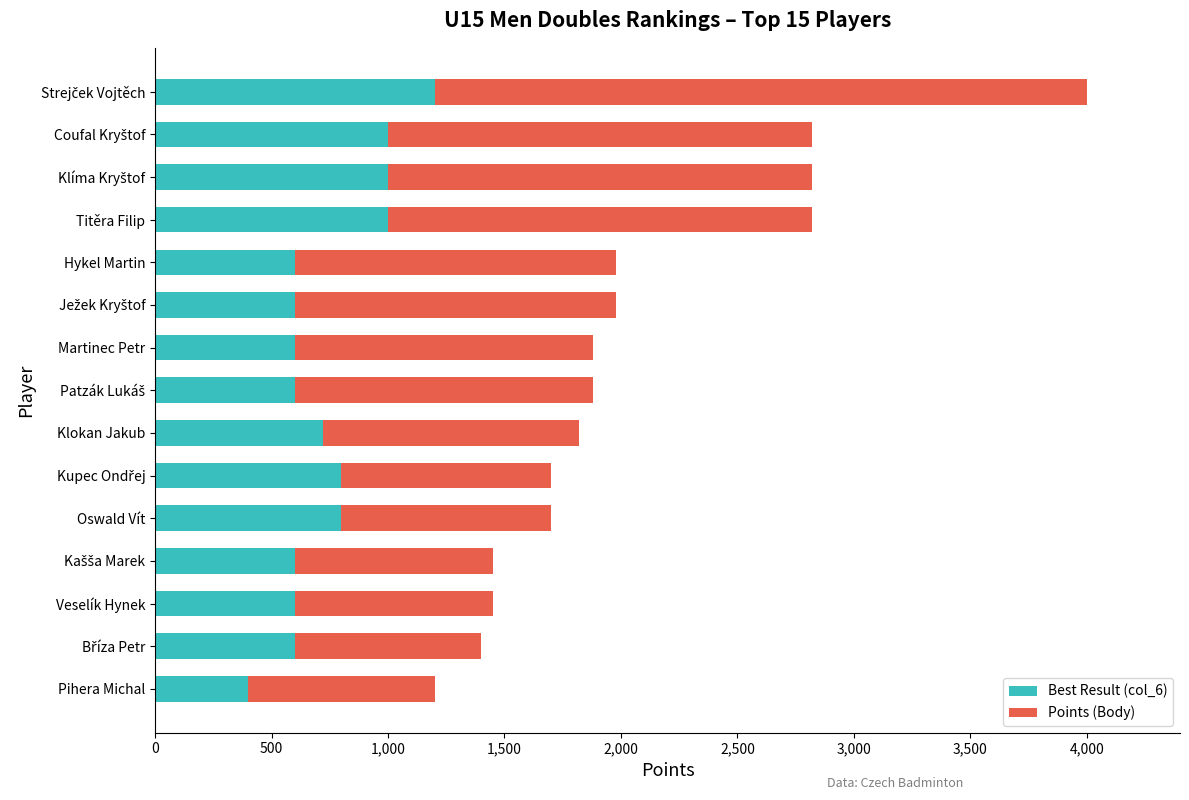

What is the difference between the maximum and second lowest values in the Best Result (col_6) series?

600